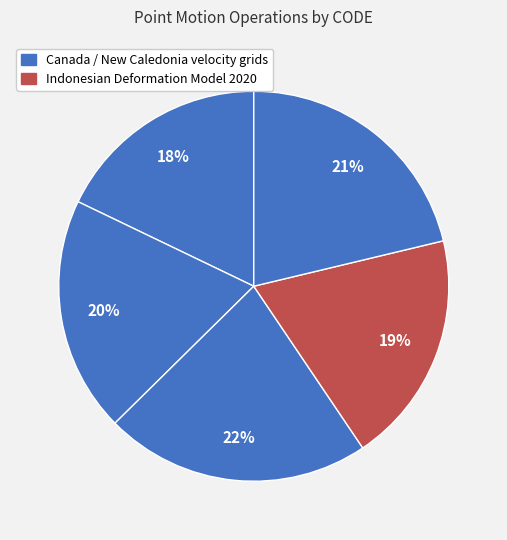

Count the number of slices in the pie.

5